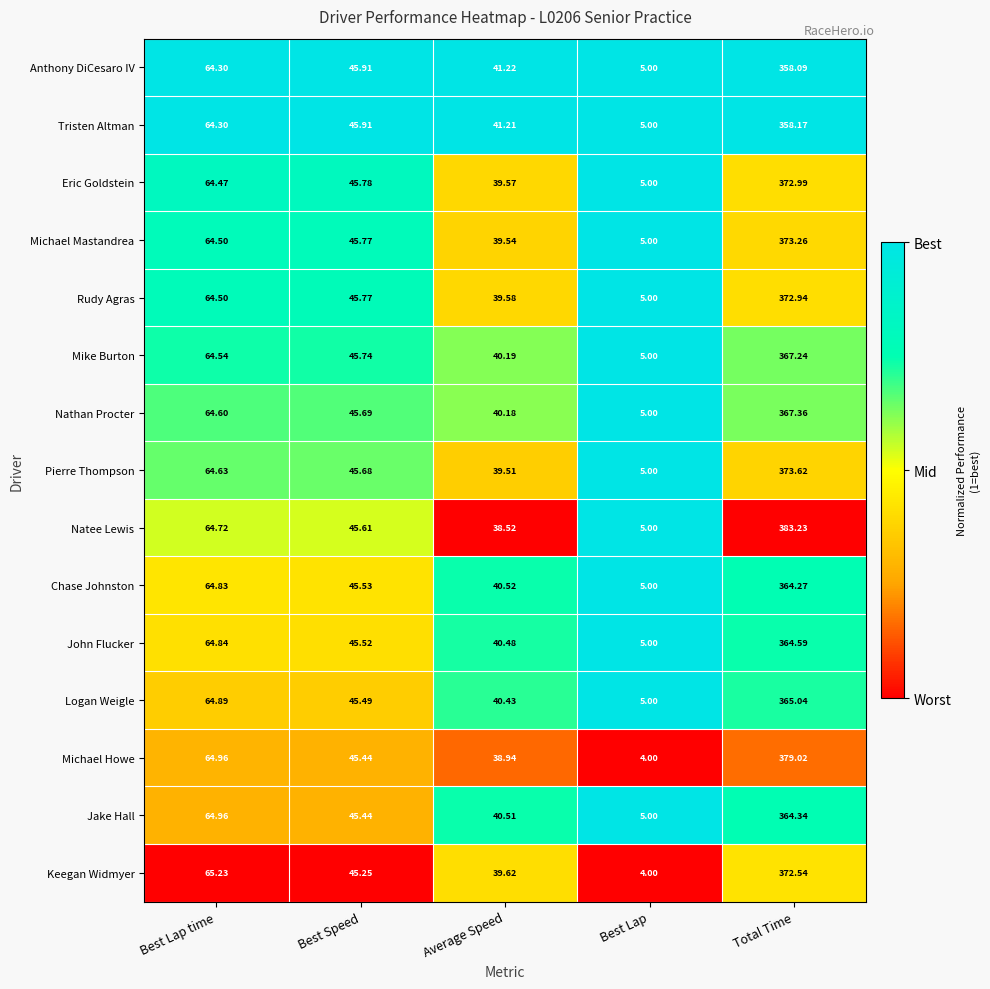

At which category does the chart reach its minimum across all series?

Best Lap